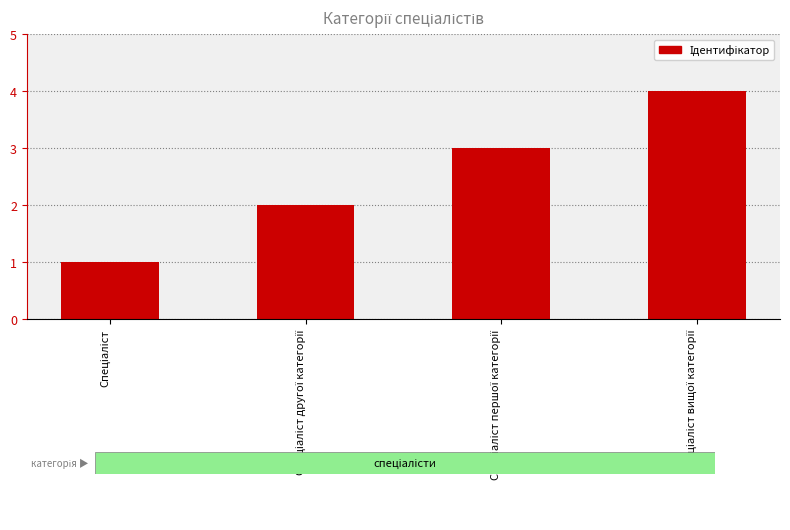

What is the greatest value displayed?

4